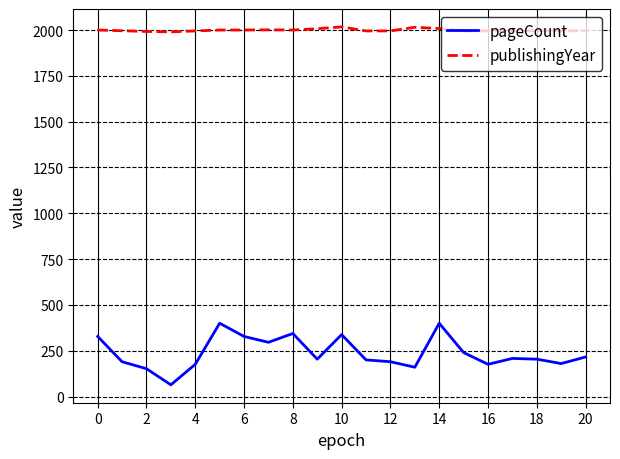

Rank the series by their average value, from lowest to highest.

pageCount, publishingYear